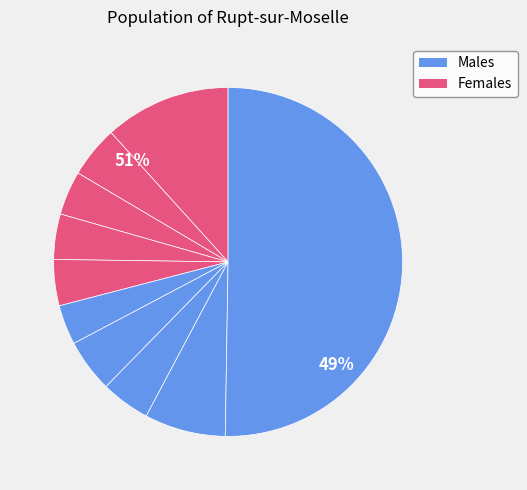

To the nearest percent, what is the average slice percentage?

10%